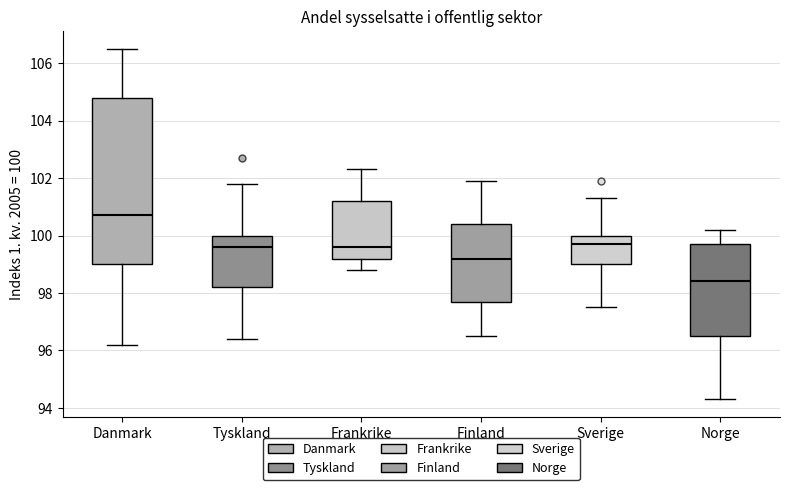

Reading left to right, read every box against the y-axis: the position of its median line, the range the box covers, and the ends of its whiskers. The values are not printed on the chart, so give them approximately, as read against the axis.

Danmark: median 100.8, box 99.0 to 104.8, whiskers 96.2 to 106.6
Tyskland: median 99.6, box 98.2 to 100.0, whiskers 96.4 to 101.8
Frankrike: median 99.6, box 99.2 to 101.2, whiskers 98.8 to 102.4
Finland: median 99.2, box 97.8 to 100.4, whiskers 96.6 to 102.0
Sverige: median 99.8, box 99.0 to 100.0, whiskers 97.6 to 101.4
Norge: median 98.4, box 96.6 to 99.8, whiskers 94.4 to 100.2